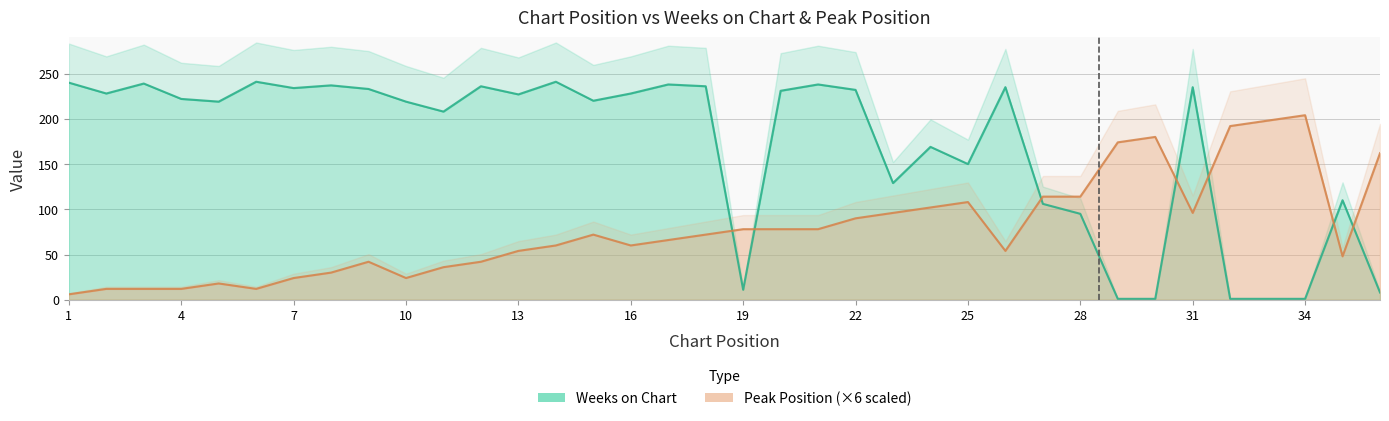

What is the smallest value displayed?

1